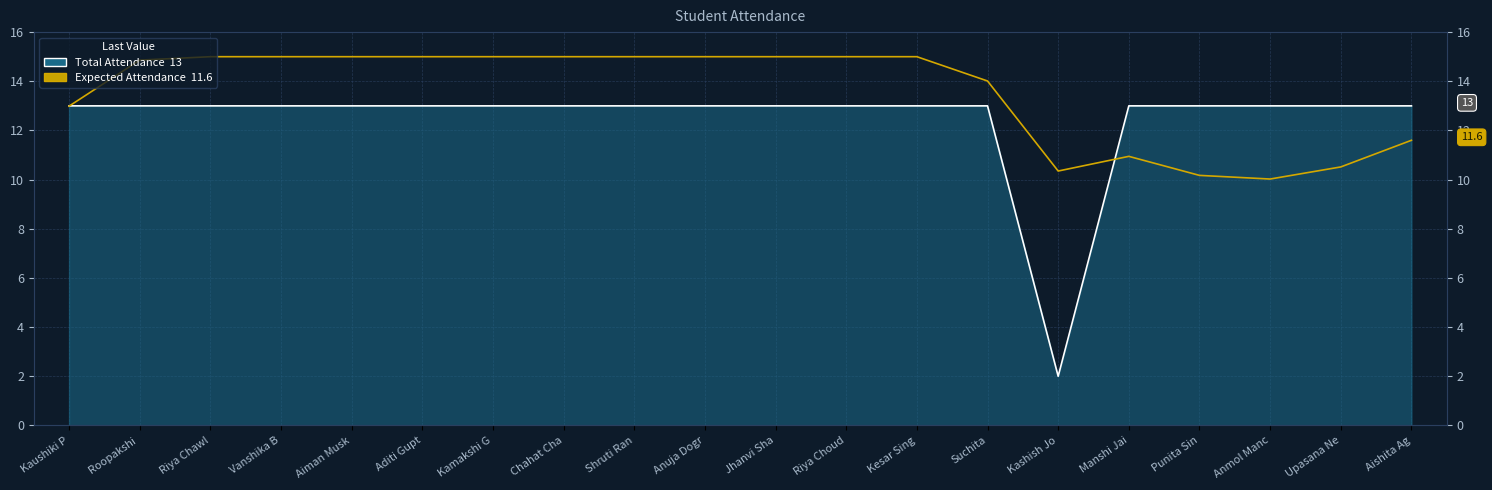

Rank the series by their average value, from lowest to highest.

Total Attendance, Expected Attendance